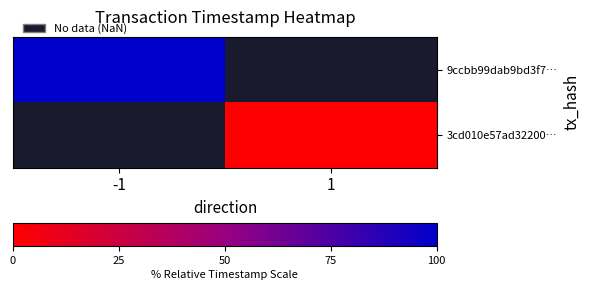

At -1, list the series in order from smallest to largest.

9ccbb99dab9bd3f7…, 3cd010e57ad32200…